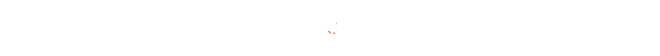

Does any single category account for the majority?

No